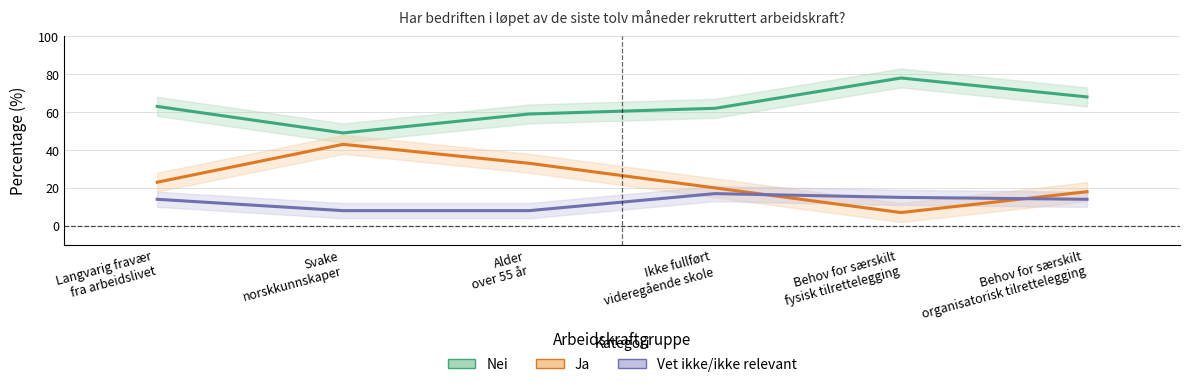

Which series has the largest range (max minus min)?

Ja